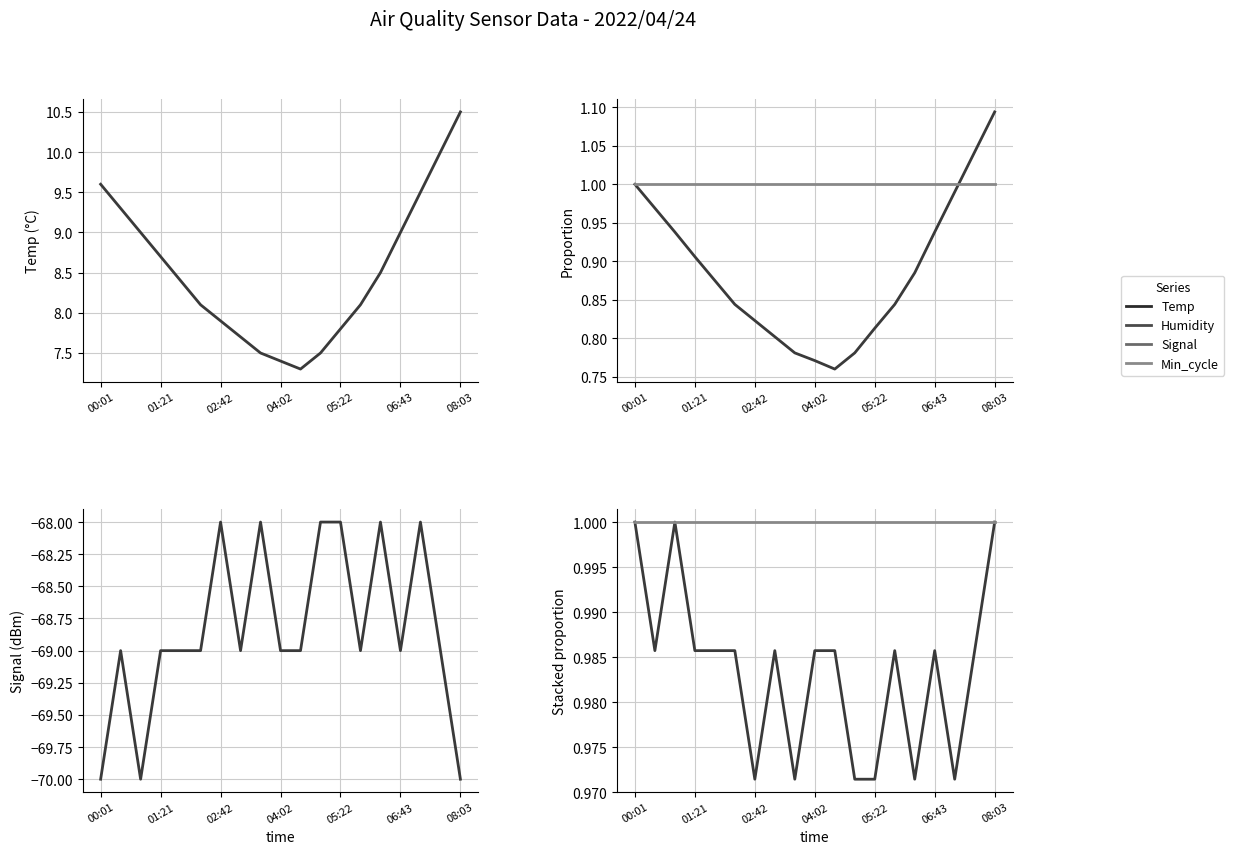

Is the value of Temp norm at 14 greater than the value of Signal norm at 01:21?

No